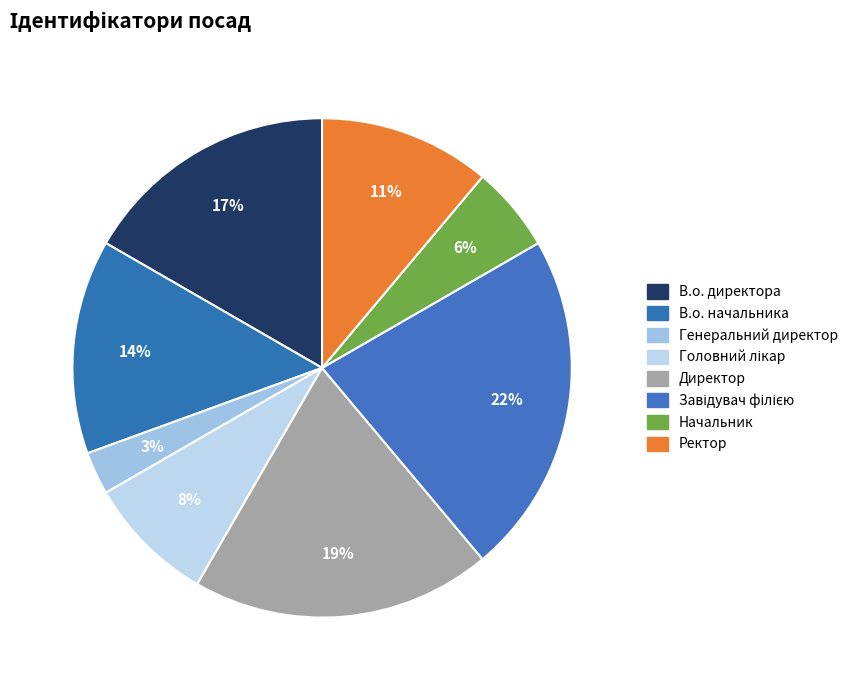

Is there any slice that represents more than half of the pie?

No